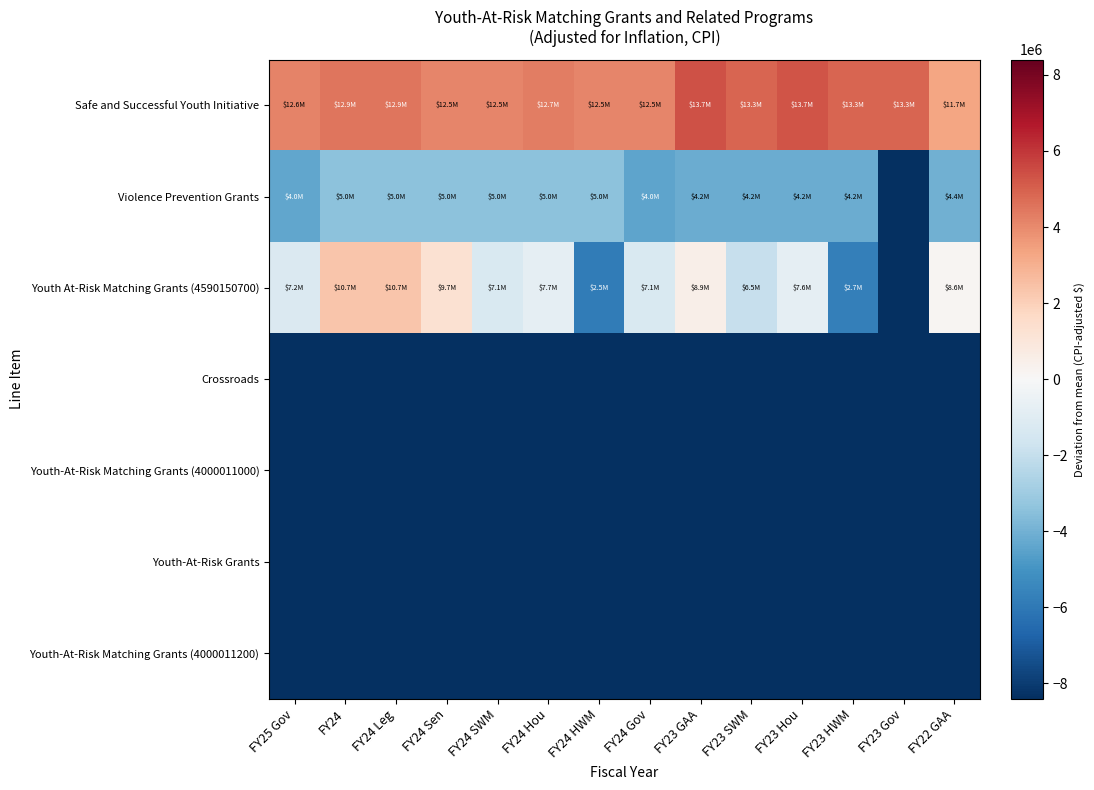

Which label corresponds to the largest value in the chart?

FY23 GAA